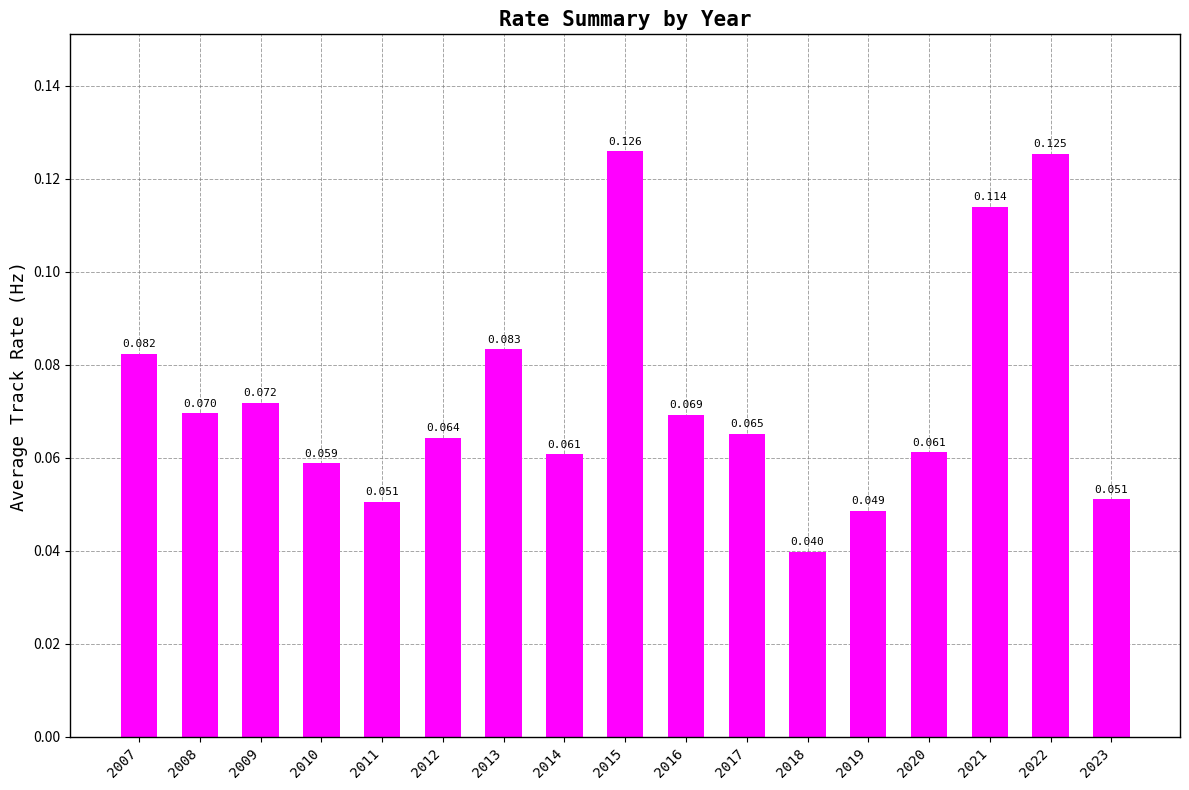

What is the maximum value shown in the chart?

0.1